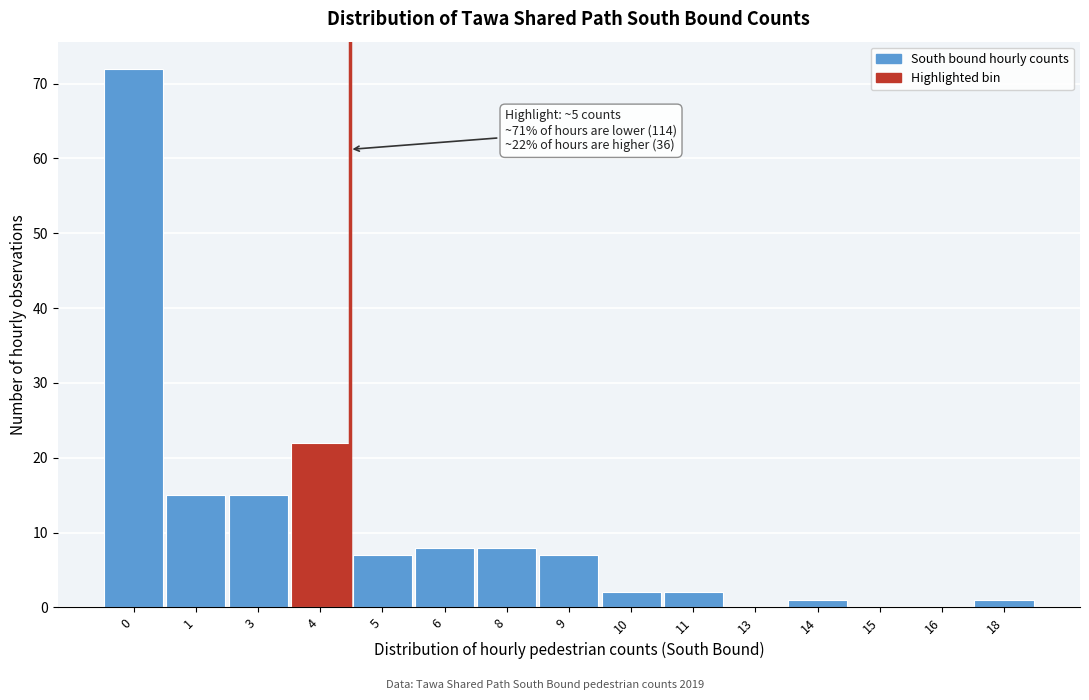

Reading left to right, transcribe all the data shown in this chart.

0=72	1=15	3=15	4=22	5=7	6=8	8=8	9=7	10=2	11=2	13=0	14=1	15=0	16=0	18=1